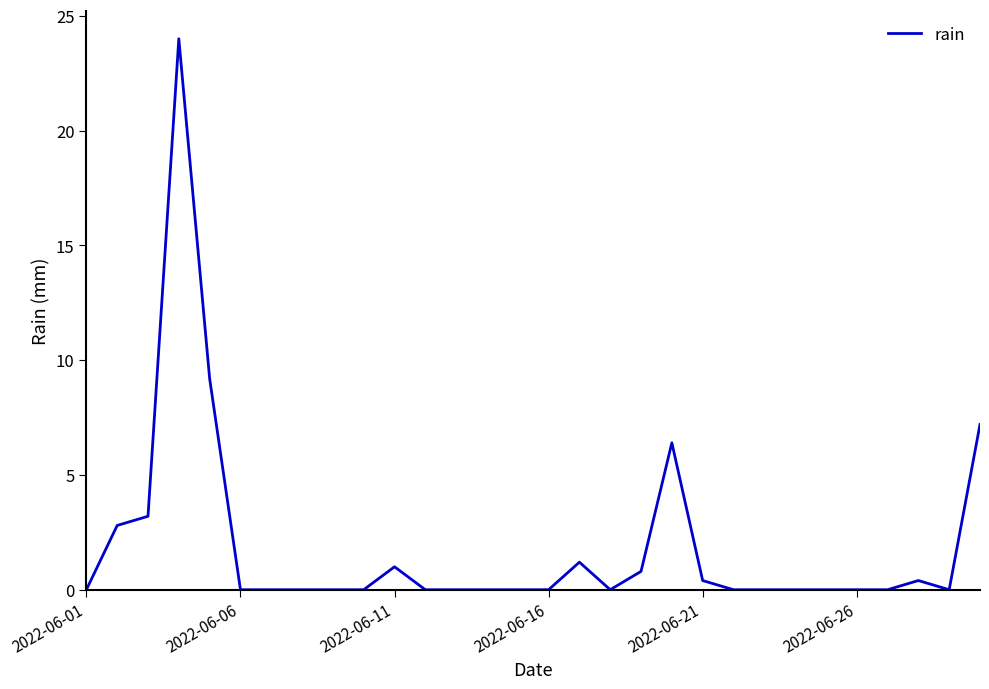

What is the difference between the maximum and minimum values?

24.0